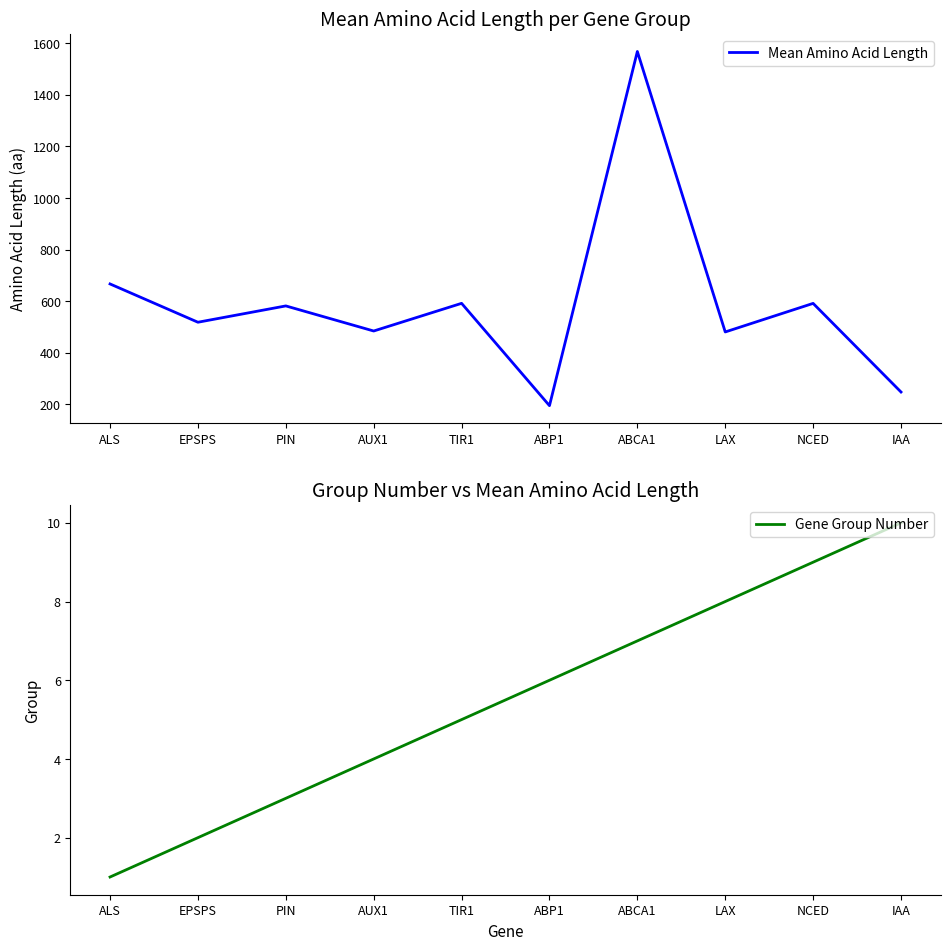

Which series changed the most between AUX1 and ABP1?

Mean Amino Acid Length